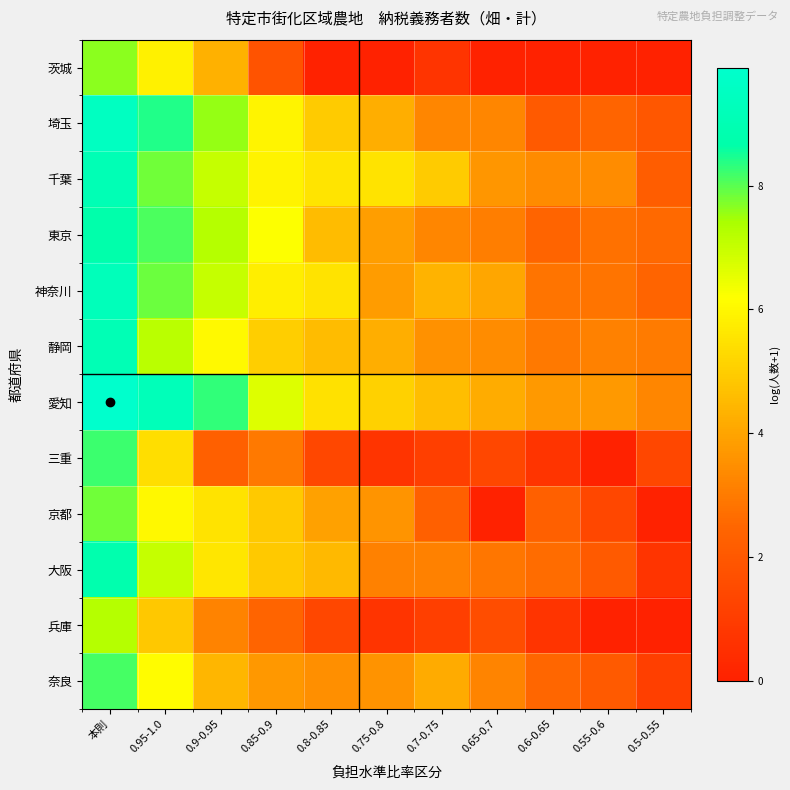

Reading left to right, what are all the values shown in this chart?

茨城: 本則=7.6	0.95-1.0=5.9	0.9-0.95=4.3	0.85-0.9=1.8	0.8-0.85=0.0	0.75-0.8=0.0	0.7-0.75=0.7	0.65-0.7=0.0	0.6-0.65=0.0	0.55-0.6=0.0	0.5-0.55=0.0
埼玉: 本則=9.5	0.95-1.0=8.4	0.9-0.95=7.6	0.85-0.9=5.9	0.8-0.85=4.9	0.75-0.8=4.2	0.7-0.75=3.3	0.65-0.7=3.3	0.6-0.65=2.1	0.55-0.6=2.4	0.5-0.55=1.9
千葉: 本則=9.1	0.95-1.0=7.8	0.9-0.95=7.0	0.85-0.9=5.9	0.8-0.85=5.6	0.75-0.8=5.5	0.7-0.75=4.9	0.65-0.7=3.7	0.6-0.65=3.4	0.55-0.6=3.4	0.5-0.55=2.2
東京: 本則=8.7	0.95-1.0=8.1	0.9-0.95=7.2	0.85-0.9=6.2	0.8-0.85=4.6	0.75-0.8=3.8	0.7-0.75=3.3	0.65-0.7=3.1	0.6-0.65=2.4	0.55-0.6=2.8	0.5-0.55=2.6
神奈川: 本則=9.3	0.95-1.0=7.9	0.9-0.95=7.0	0.85-0.9=5.8	0.8-0.85=5.5	0.75-0.8=3.8	0.7-0.75=4.4	0.65-0.7=4.0	0.6-0.65=2.8	0.55-0.6=2.8	0.5-0.55=2.4
静岡: 本則=9.1	0.95-1.0=7.2	0.9-0.95=6.0	0.85-0.9=5.0	0.8-0.85=4.6	0.75-0.8=4.2	0.7-0.75=3.6	0.65-0.7=3.4	0.6-0.65=2.9	0.55-0.6=3.1	0.5-0.55=3.0
愛知: 本則=9.9	0.95-1.0=9.2	0.9-0.95=8.3	0.85-0.9=6.7	0.8-0.85=5.5	0.75-0.8=5.1	0.7-0.75=4.6	0.65-0.7=4.2	0.6-0.65=3.7	0.55-0.6=3.7	0.5-0.55=3.3
三重: 本則=8.2	0.95-1.0=5.4	0.9-0.95=2.3	0.85-0.9=2.9	0.8-0.85=1.4	0.75-0.8=0.7	0.7-0.75=1.1	0.65-0.7=1.4	0.6-0.65=0.7	0.55-0.6=0.0	0.5-0.55=1.4
京都: 本則=7.8	0.95-1.0=6.0	0.9-0.95=5.5	0.85-0.9=4.9	0.8-0.85=3.9	0.75-0.8=3.6	0.7-0.75=2.3	0.65-0.7=0.0	0.6-0.65=2.3	0.55-0.6=1.4	0.5-0.55=0.0
大阪: 本則=8.8	0.95-1.0=7.0	0.9-0.95=5.6	0.85-0.9=4.9	0.8-0.85=4.5	0.75-0.8=3.1	0.7-0.75=3.1	0.65-0.7=2.9	0.6-0.65=2.6	0.55-0.6=2.1	0.5-0.55=0.7
兵庫: 本則=7.2	0.95-1.0=4.8	0.9-0.95=3.2	0.85-0.9=2.4	0.8-0.85=1.4	0.75-0.8=0.7	0.7-0.75=1.1	0.65-0.7=1.6	0.6-0.65=0.7	0.55-0.6=0.0	0.5-0.55=0.0
奈良: 本則=8.1	0.95-1.0=6.1	0.9-0.95=4.4	0.85-0.9=3.7	0.8-0.85=3.5	0.75-0.8=3.6	0.7-0.75=4.2	0.65-0.7=3.2	0.6-0.65=2.5	0.55-0.6=2.1	0.5-0.55=1.1